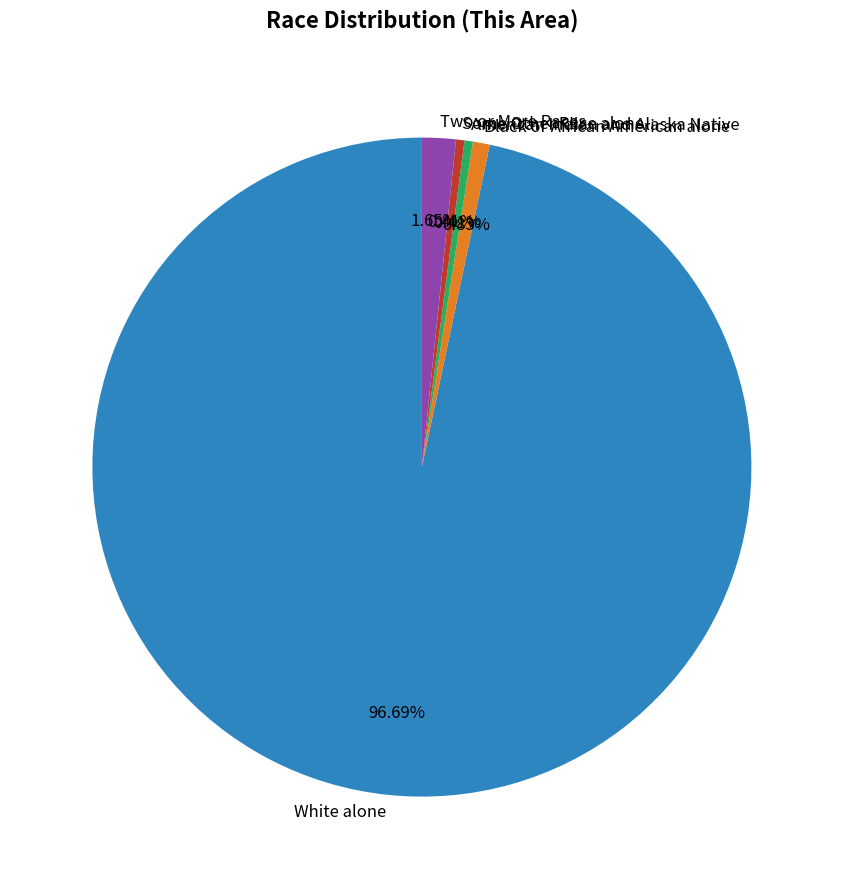

Is the sum of Two or More Races and Some Other Race alone greater than half?

No